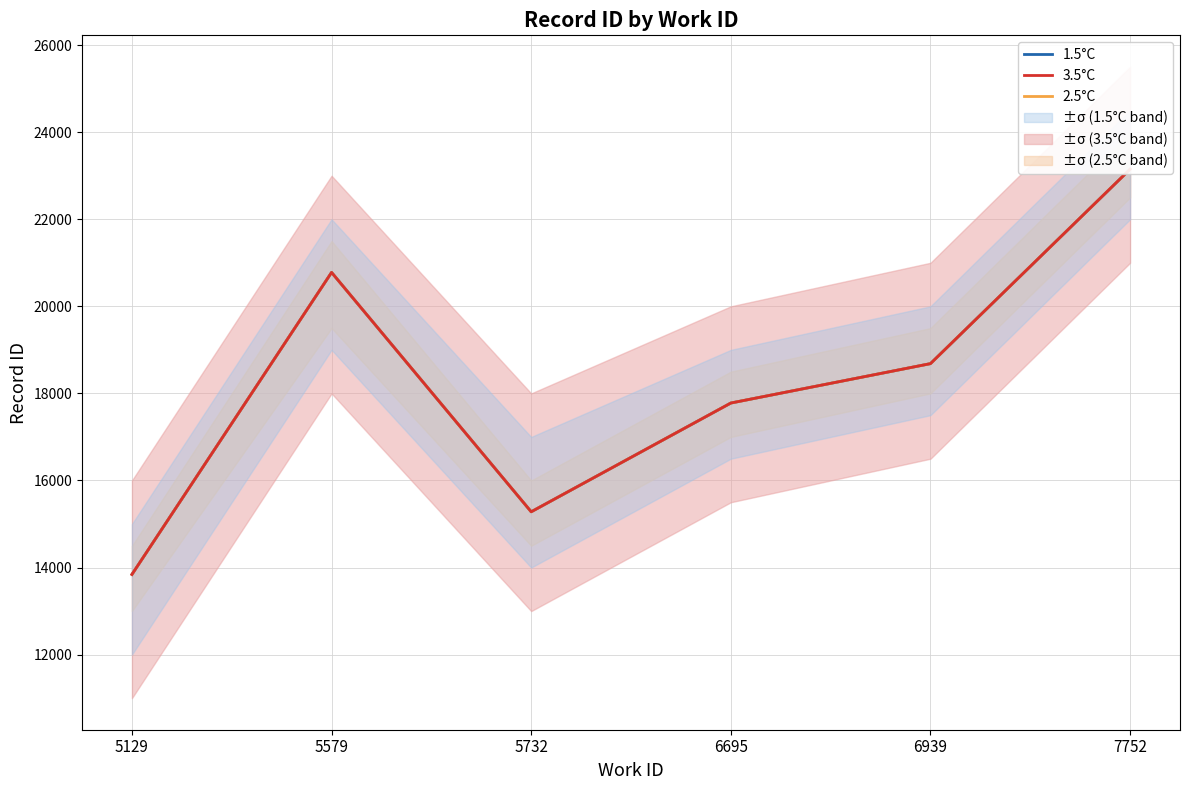

Which series changed the most between 5579 and 6939?

1.5°C